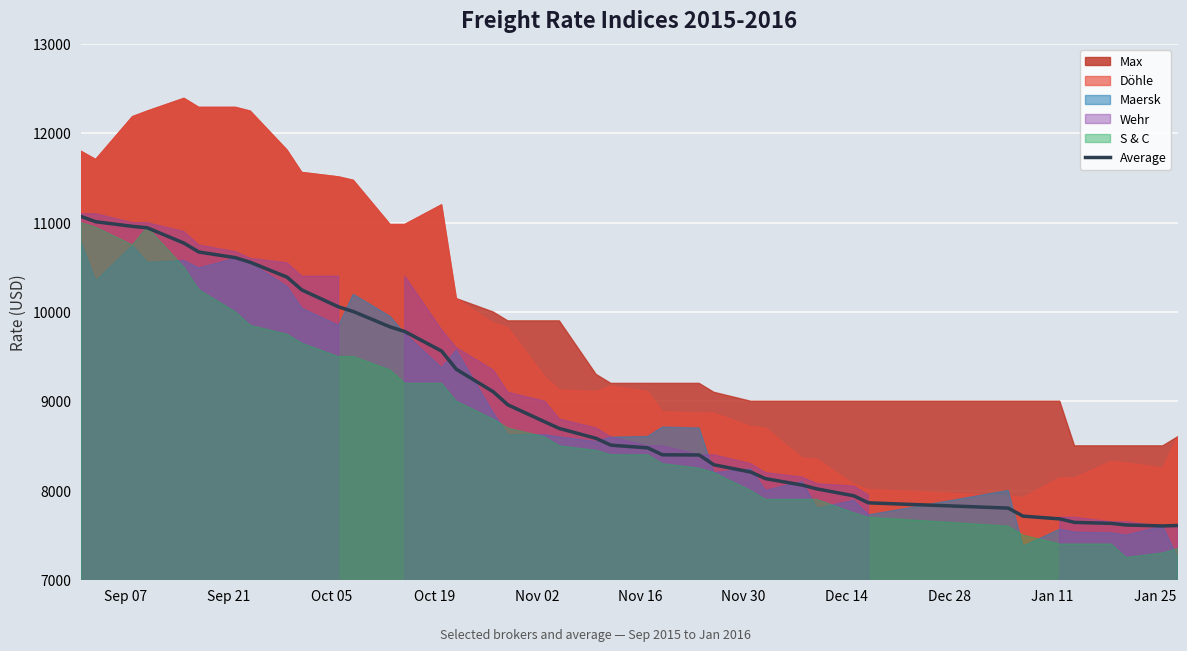

What is the minimum value for Average?

7603